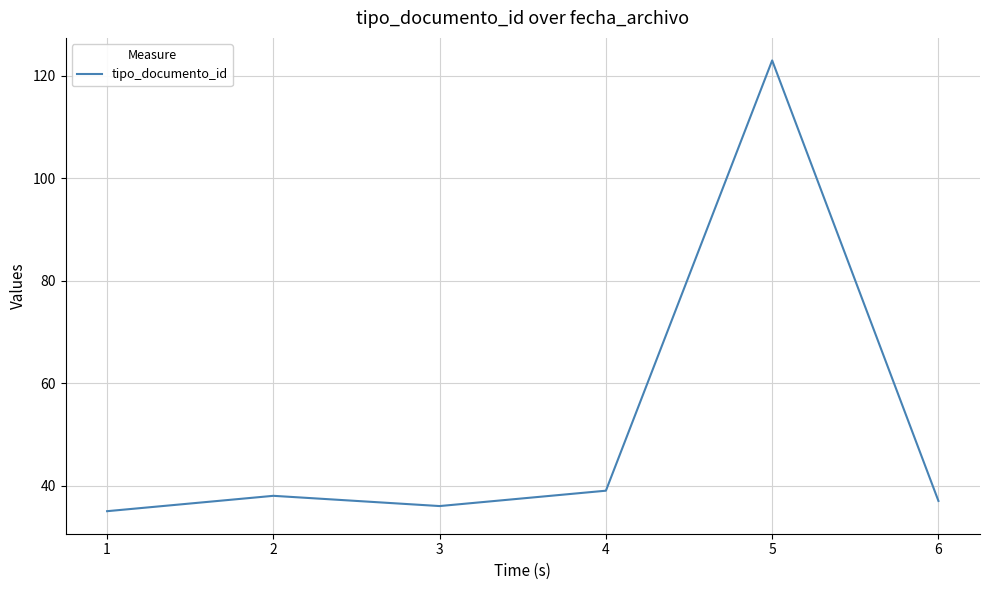

Reading left to right, extract all data points from this chart.

1=35	2=38	3=36	4=39	5=123	6=37